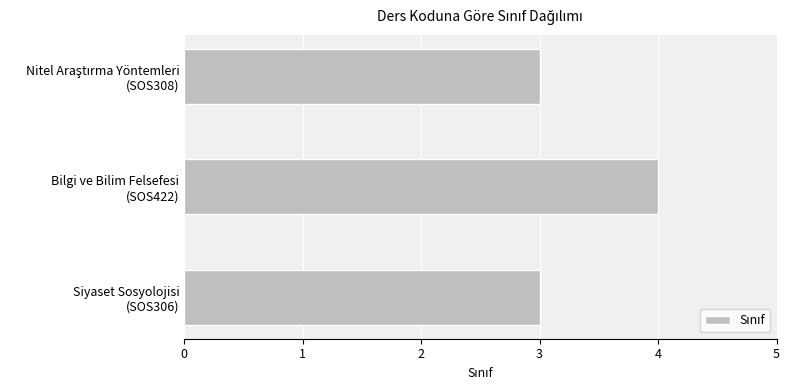

What is the minimum value shown in the chart?

3